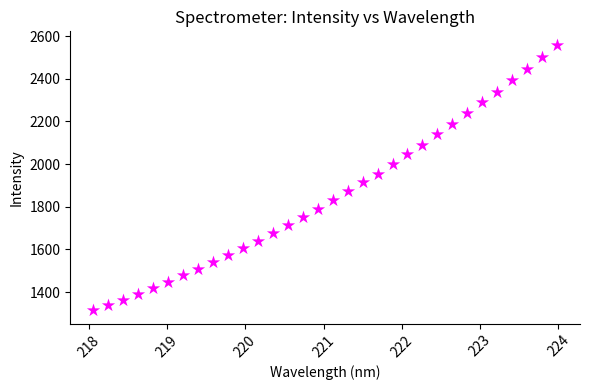

What is the range of X values (max minus min)?

5.9